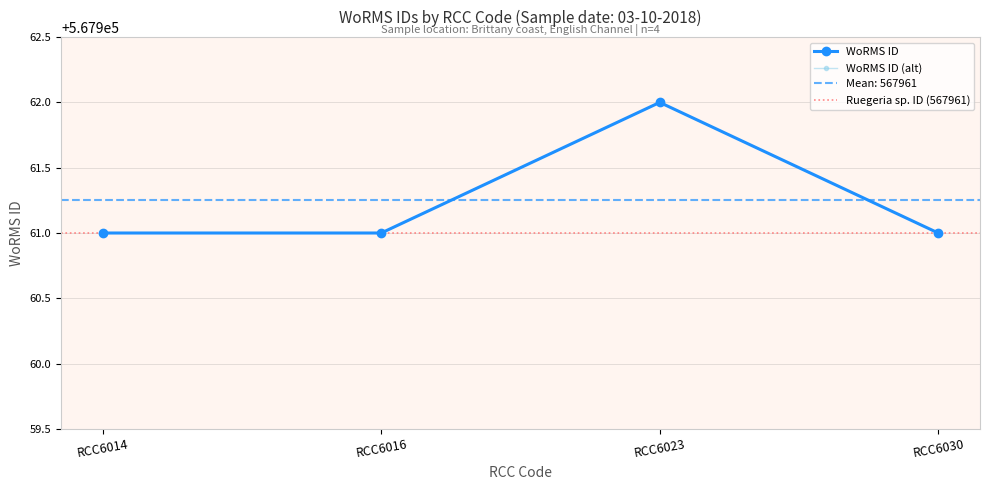

Between RCC6030 and RCC6023, which is larger?

RCC6023